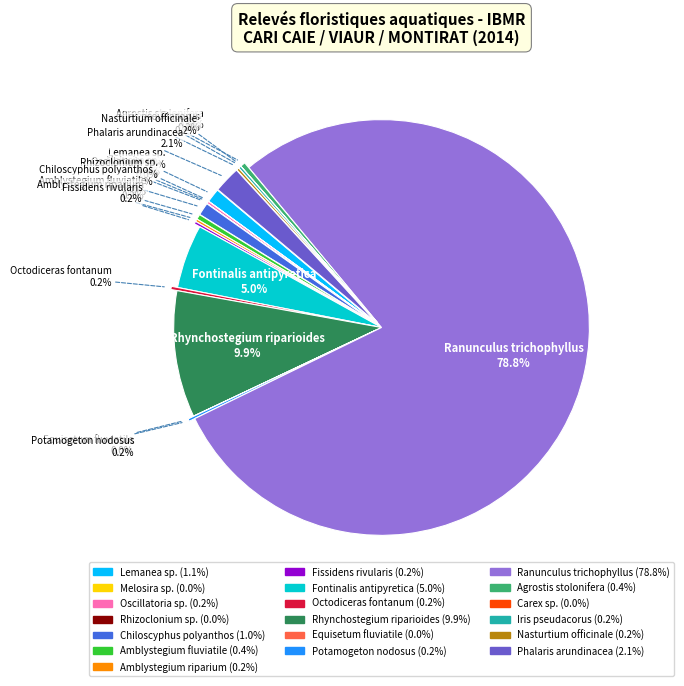

How much of the chart is everything except Chiloscyphus polyanthos?

99.0%